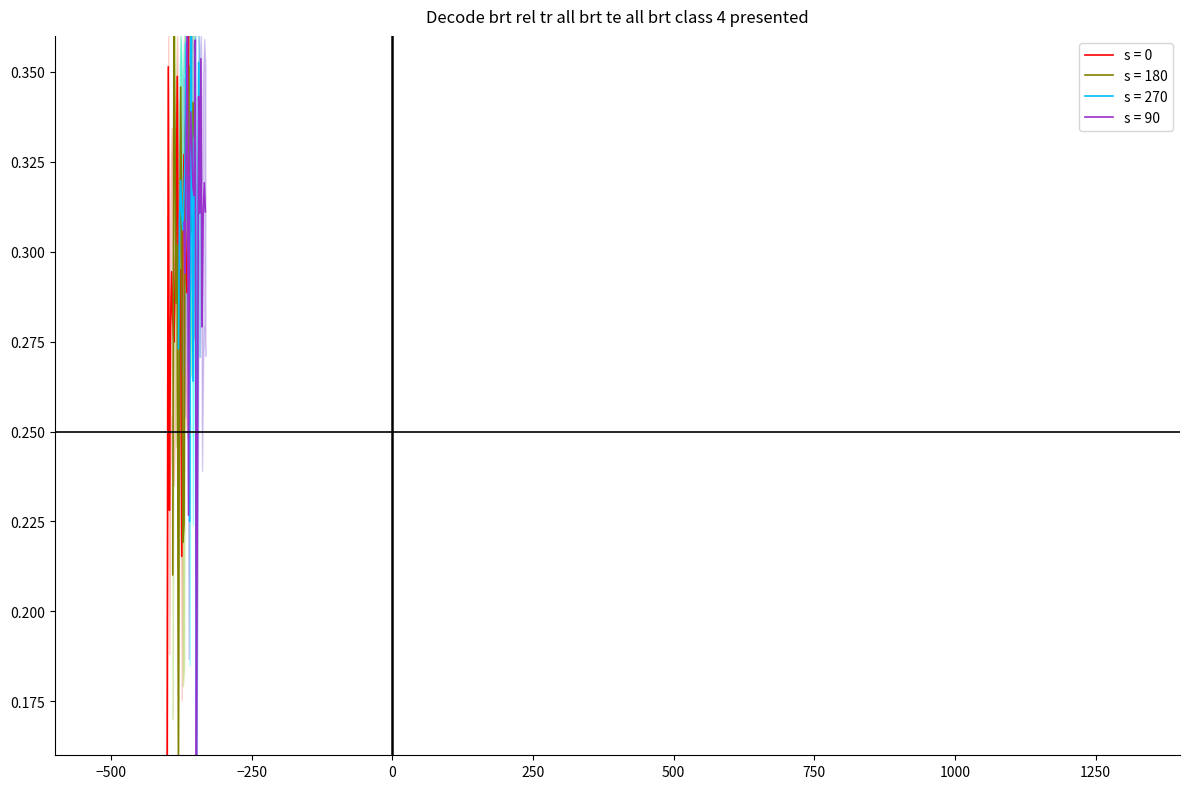

Reading left to right, what are all the values shown in this chart?

intensity_1: 0.2	0.4	0.2	0.3	0.3	0.3	0.3	0.3	0.3	0.3	0.3	0.3	0.3	0.2	0.3	0.3	0.3	0.3	0.3	0.4
intensity_2: 0.2	0.4	0.3	0.3	0.3	0.2	0.3	0.3	0.3	0.2	0.2	0.3	0.3	0.3	0.3	0.4	0.3	0.3	0.3	0.3
intensity_3: 0.3	0.3	0.3	0.3	0.3	0.3	0.3	0.4	0.3	0.3	0.2	0.4	0.3	0.3	0.3	0.3	0.2	0.3	0.4	0.3
intensity_4: 0.3	0.3	0.3	0.4	0.2	0.3	0.3	0.3	0.3	0.3	0.4	0.2	0.2	0.3	0.3	0.4	0.3	0.3	0.3	0.3